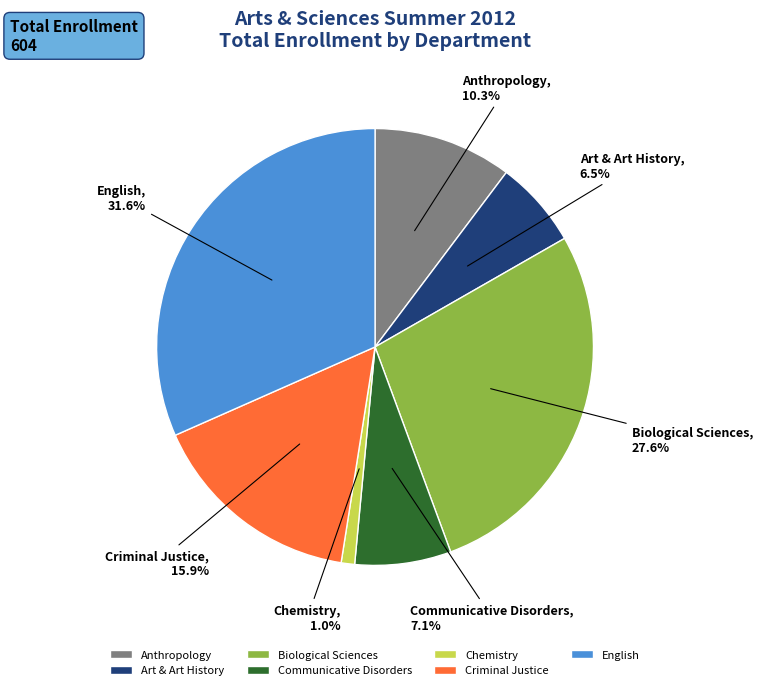

To the nearest percent, what is the average slice percentage?

14%